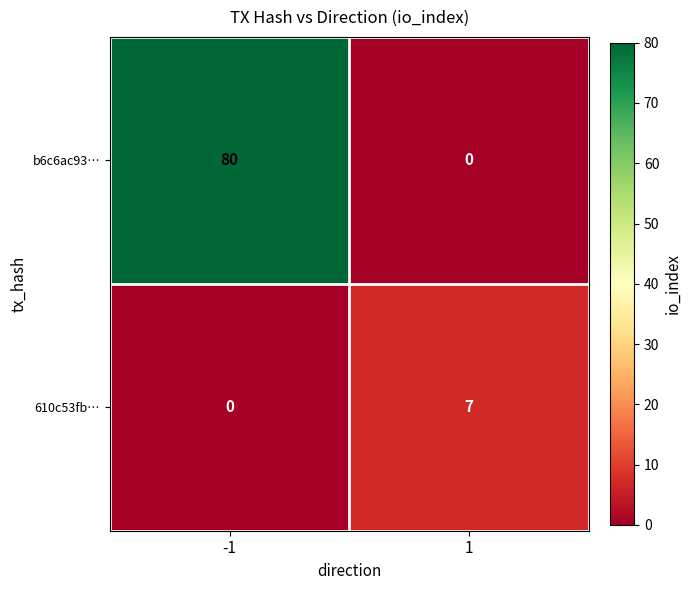

How many values in b6c6ac93… are above zero?

1